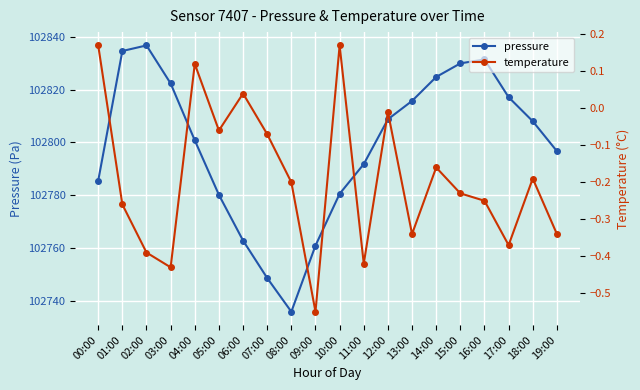

List the labels in order of temperature value, largest first.

00:00, 10:00, 04:00, 06:00, 12:00, 05:00, 07:00, 14:00, 18:00, 08:00, 15:00, 16:00, 01:00, 13:00, 19:00, 17:00, 02:00, 11:00, 03:00, 09:00